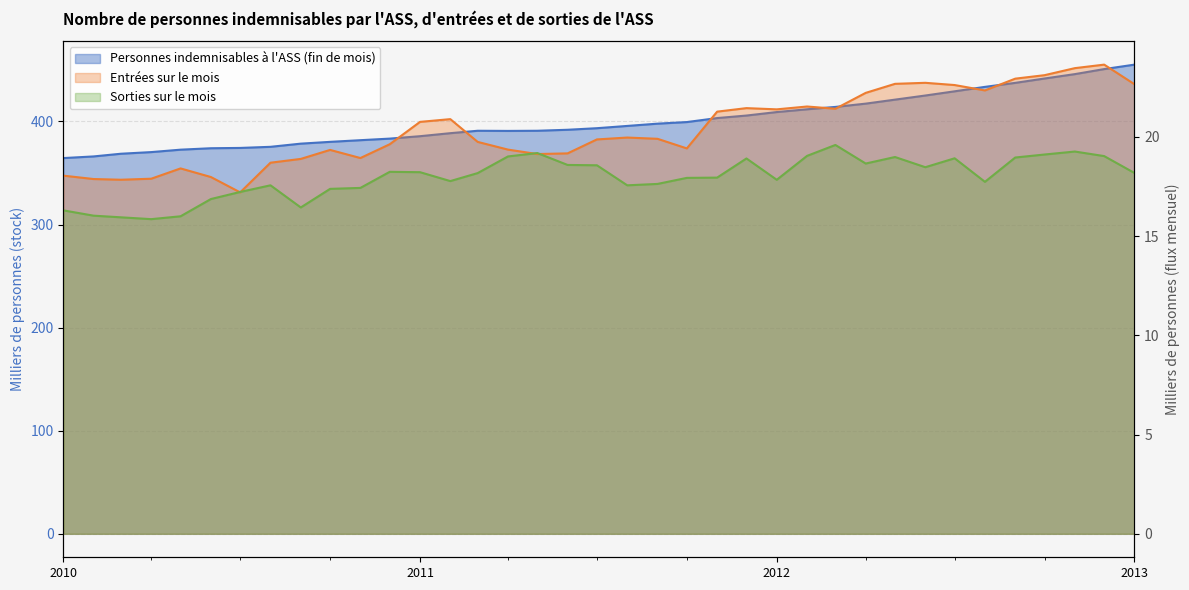

At which label does Sorties sur le mois first exceed 18?

2010-12